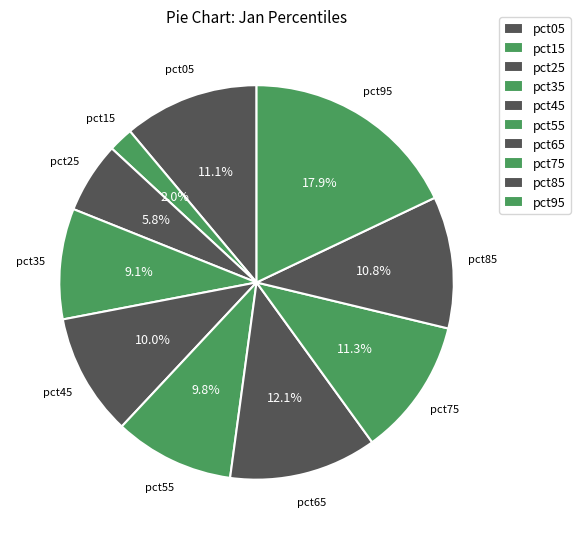

True or false: pct95 accounts for 18% of the total.

True